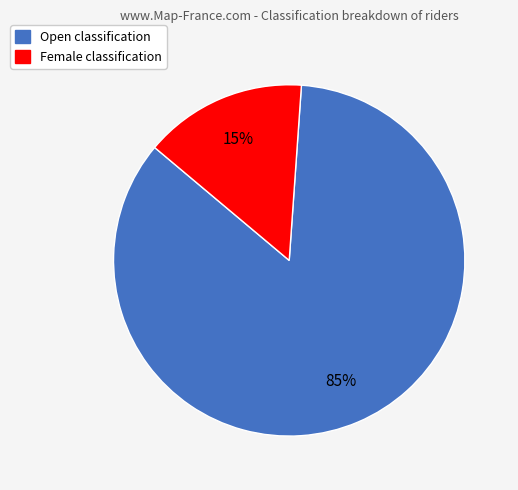

To the nearest percent, what percentage of the pie is Open?

85%